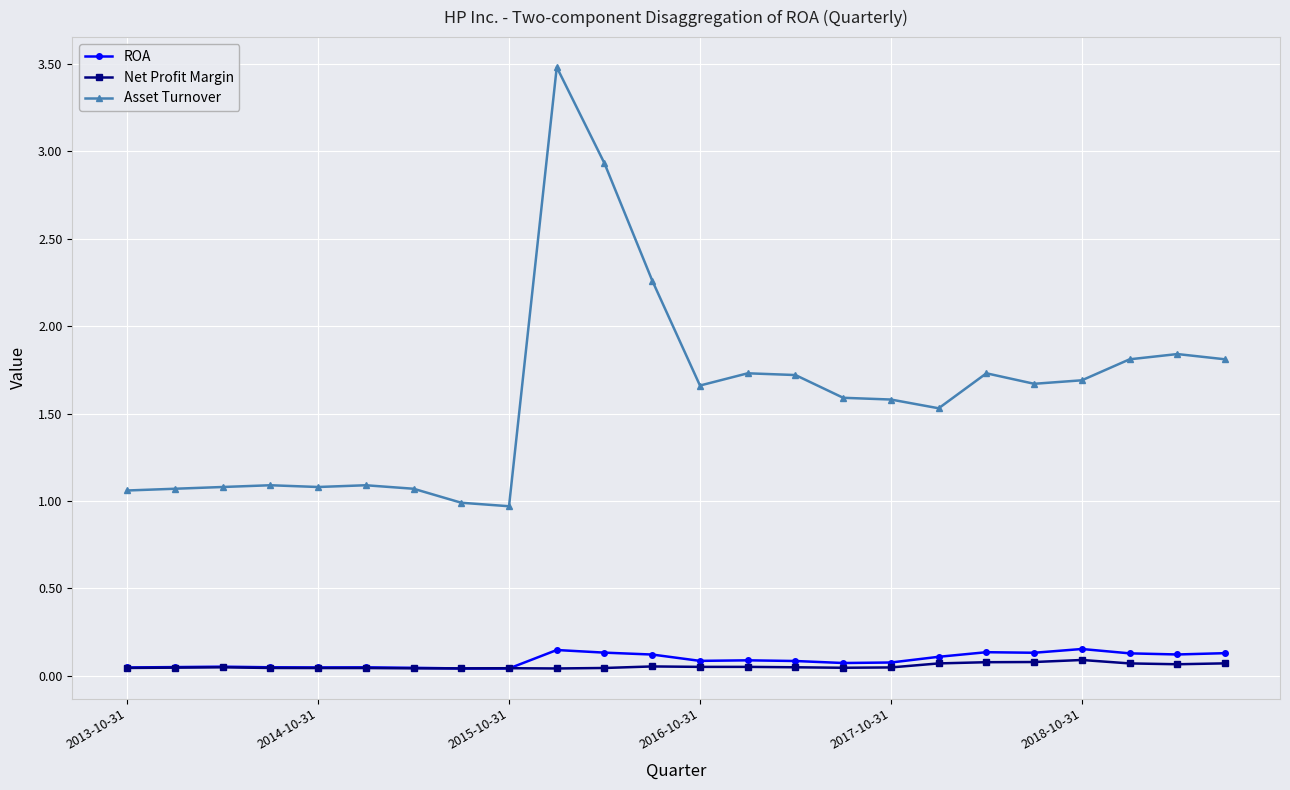

What is the lowest value of the Asset Turnover series?

1.0